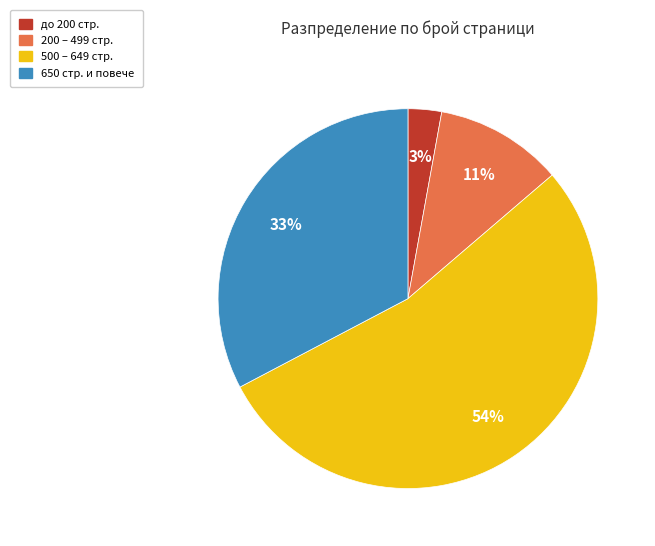

The 500 – 649 стр. slice represents 54% of the pie. True or false?

True